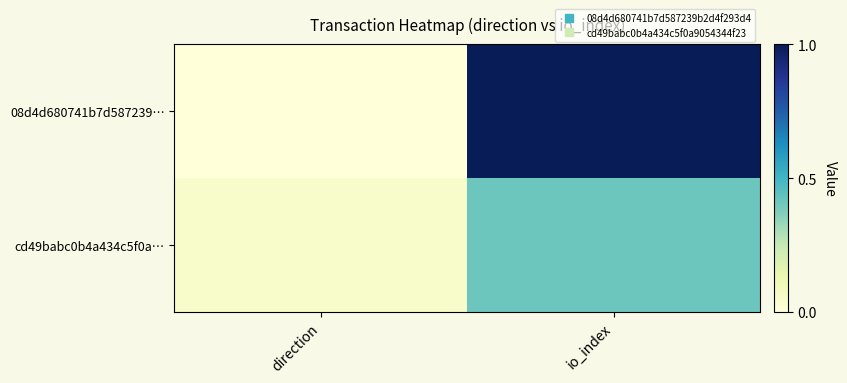

Count the number of categories in the chart.

2